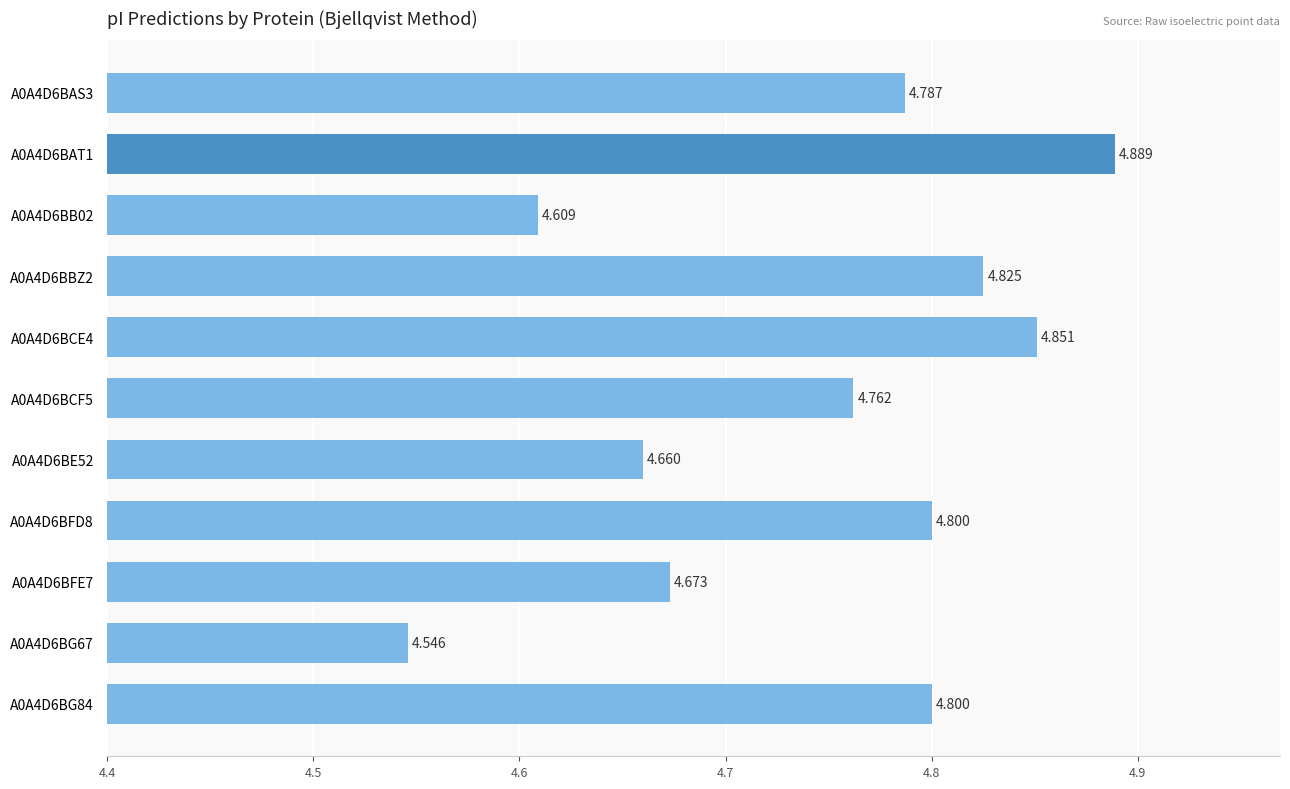

What is the difference between the second highest and minimum values?

0.3